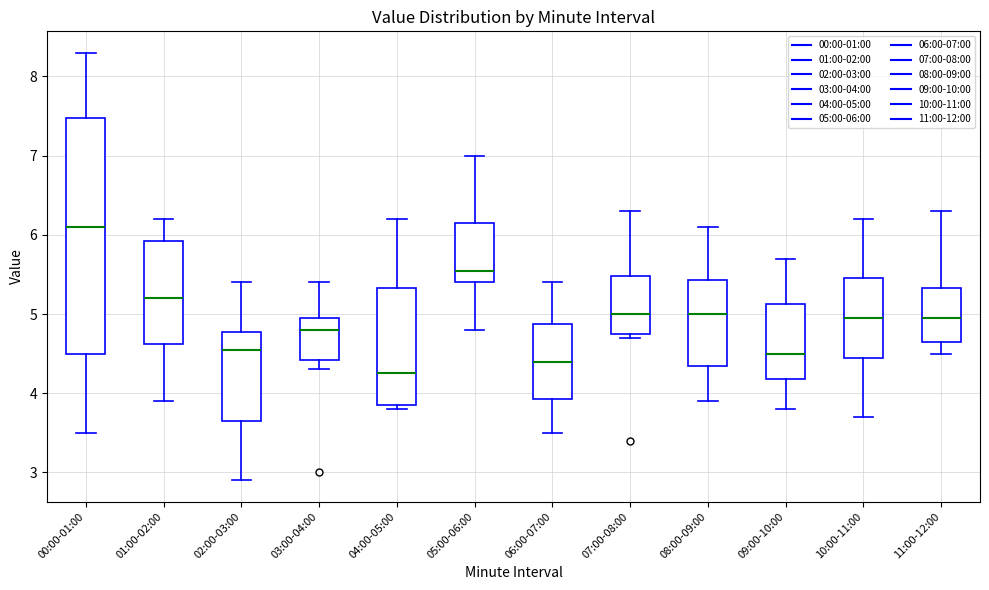

Where does the lower whisker of the box for 03:00-04:00 end on the y-axis? The values are not printed on the chart, so give them approximately, as read against the axis.

4.3